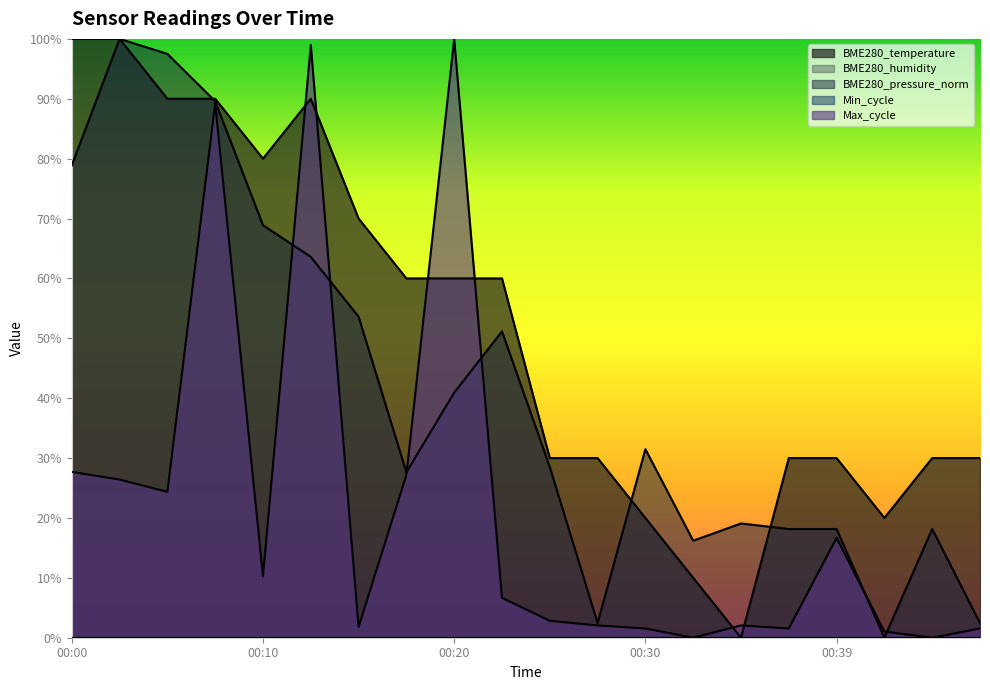

Where do Max_cycle and BME280_temperature first cross each other?

00:10 and 00:12